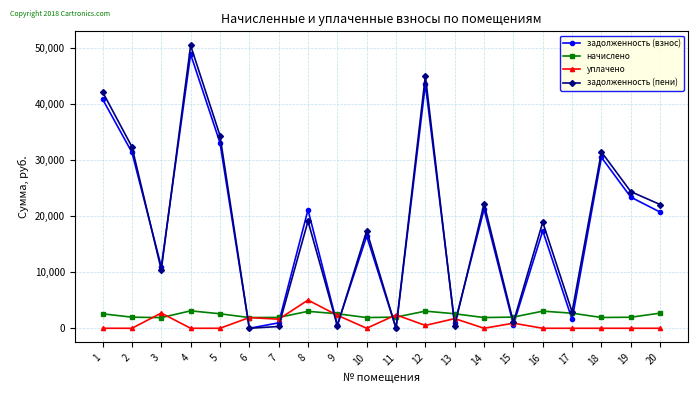

What is the value of the начислено point at the 18th from the left?

1923.2